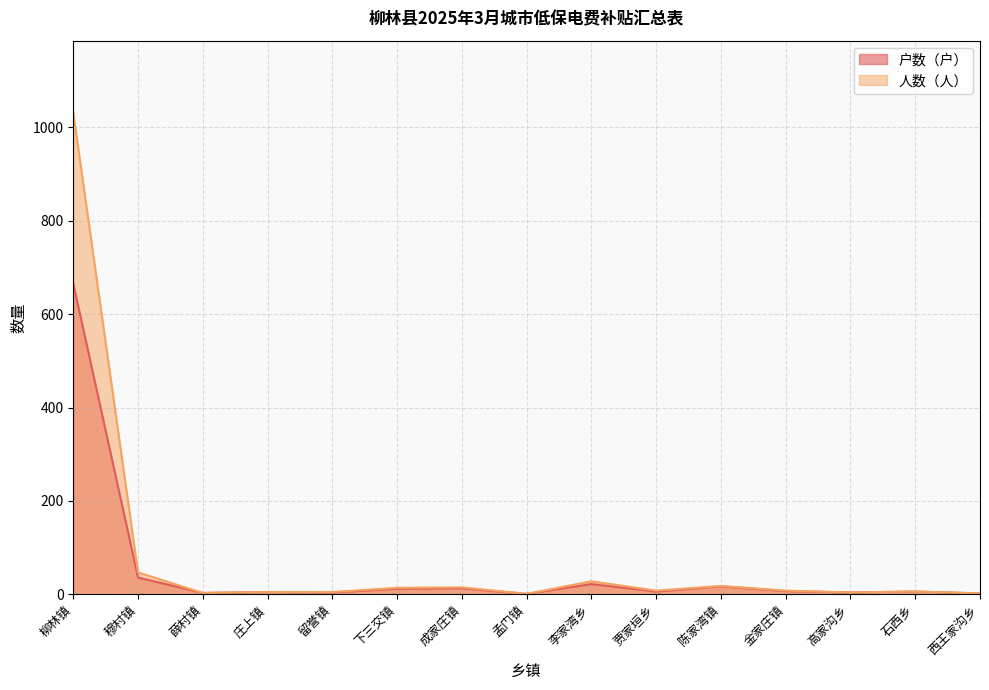

Is the value of 户数（户） at 金家庄镇 greater than the value of 人数（人） at 成家庄镇?

No